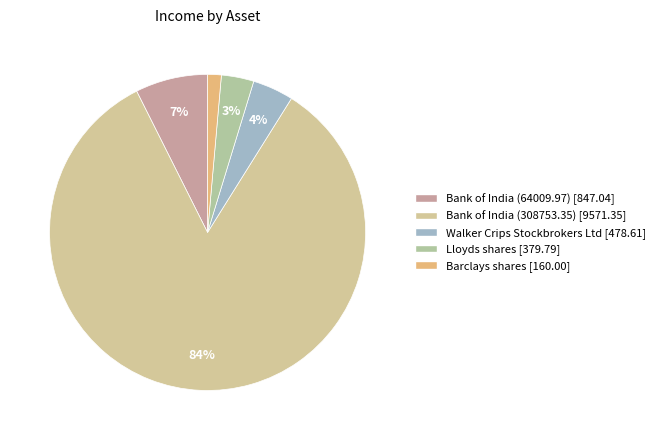

What percentage is the Barclays shares slice, to the nearest percent?

1%